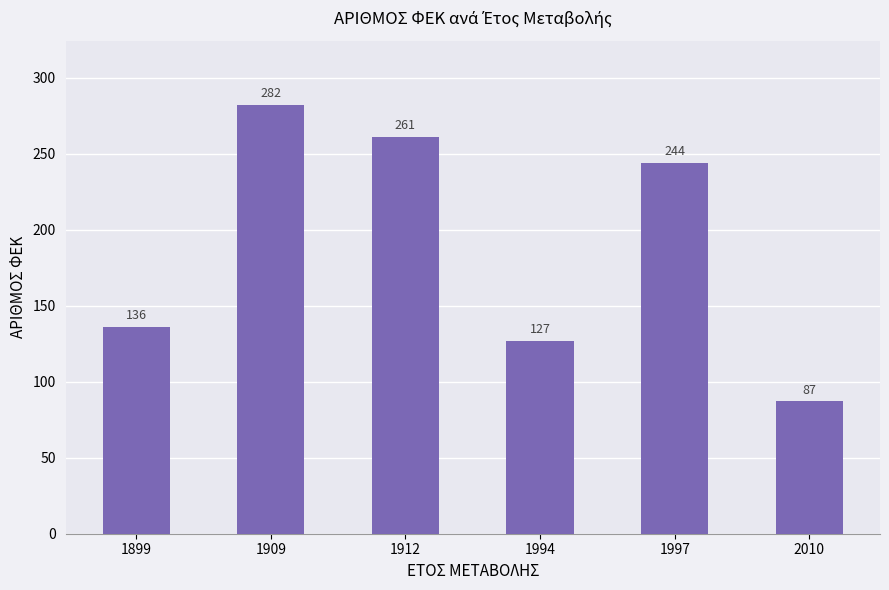

List the labels in order of value, largest first.

1909, 1912, 1997, 1899, 1994, 2010